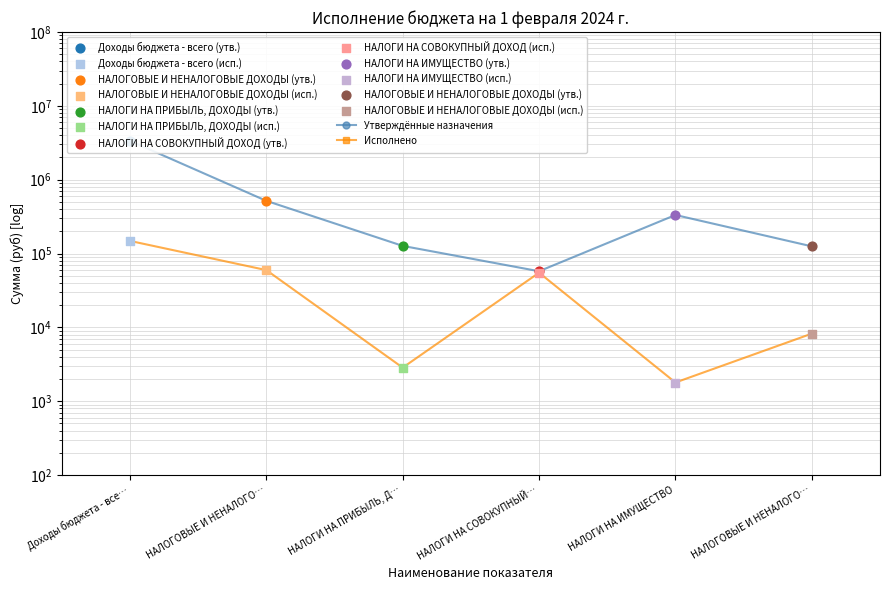

Which series has the largest total across all categories?

Утверждённые назначения